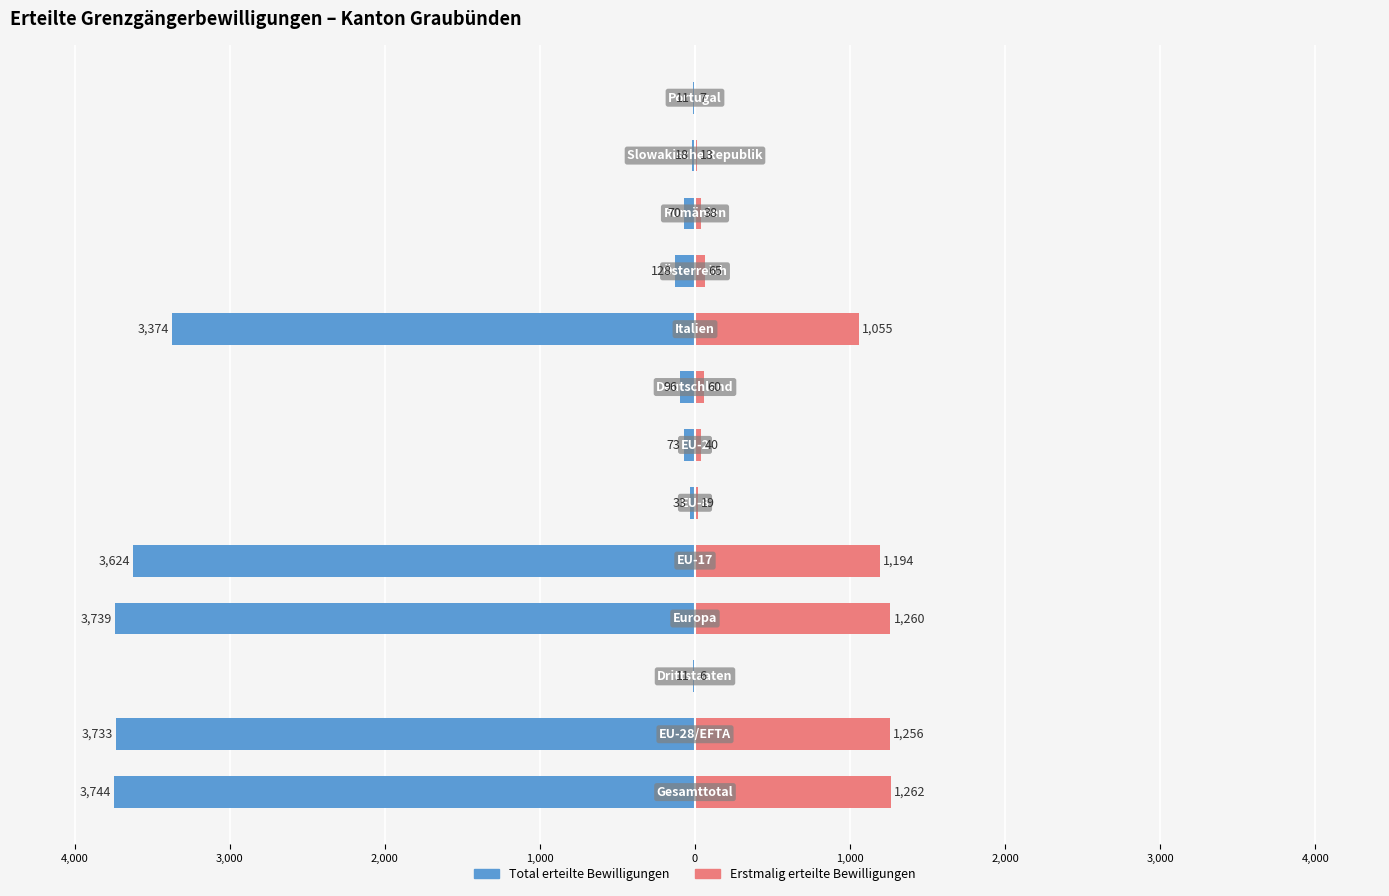

What are all the series names shown in the legend?

Total erteilte Bewilligungen, Erstmalig erteilte Bewilligungen